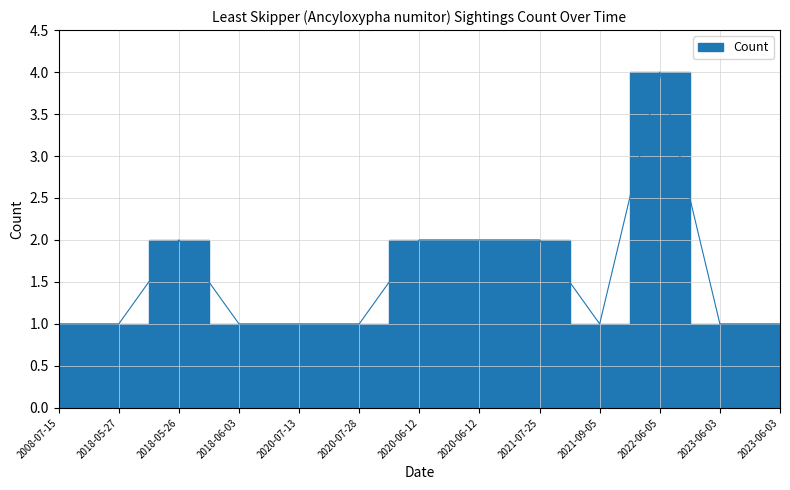

Where is the first local minimum?

2021-09-05